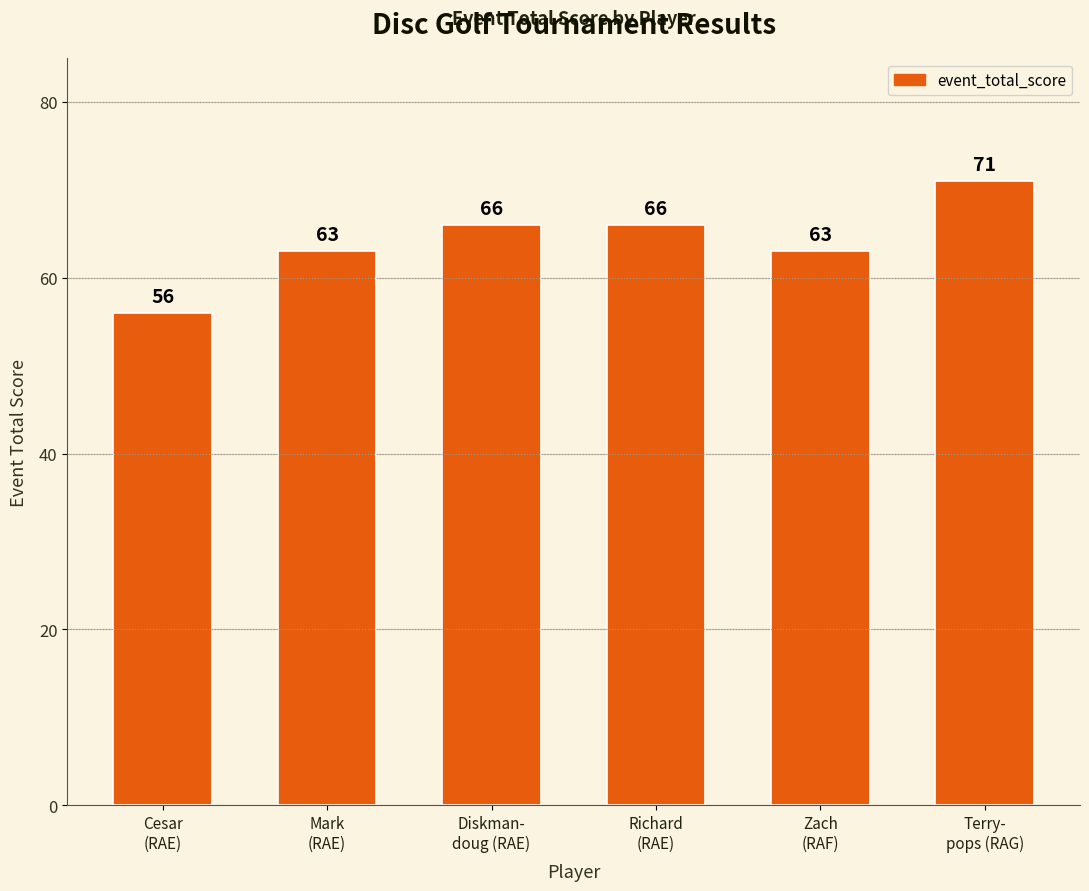

Which category has the highest value across all series?

Terry-
pops (RAG)